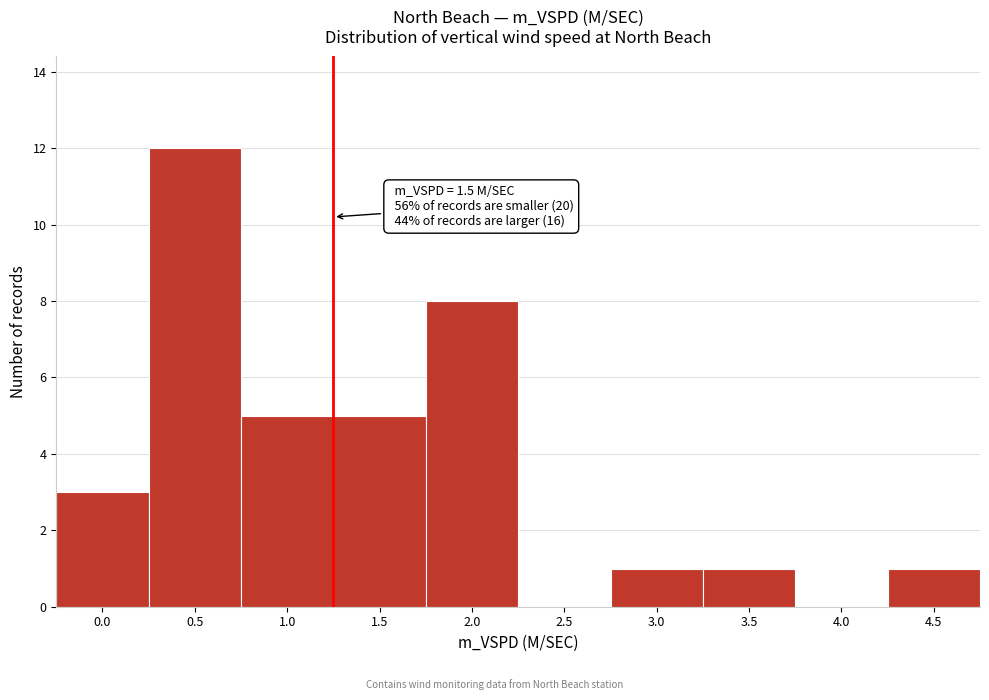

Reading left to right, what are all the values shown in this chart?

0.0=3	0.5=12	1.0=5	1.5=5	2.0=8	2.5=0	3.0=1	3.5=1	4.0=0	4.5=1